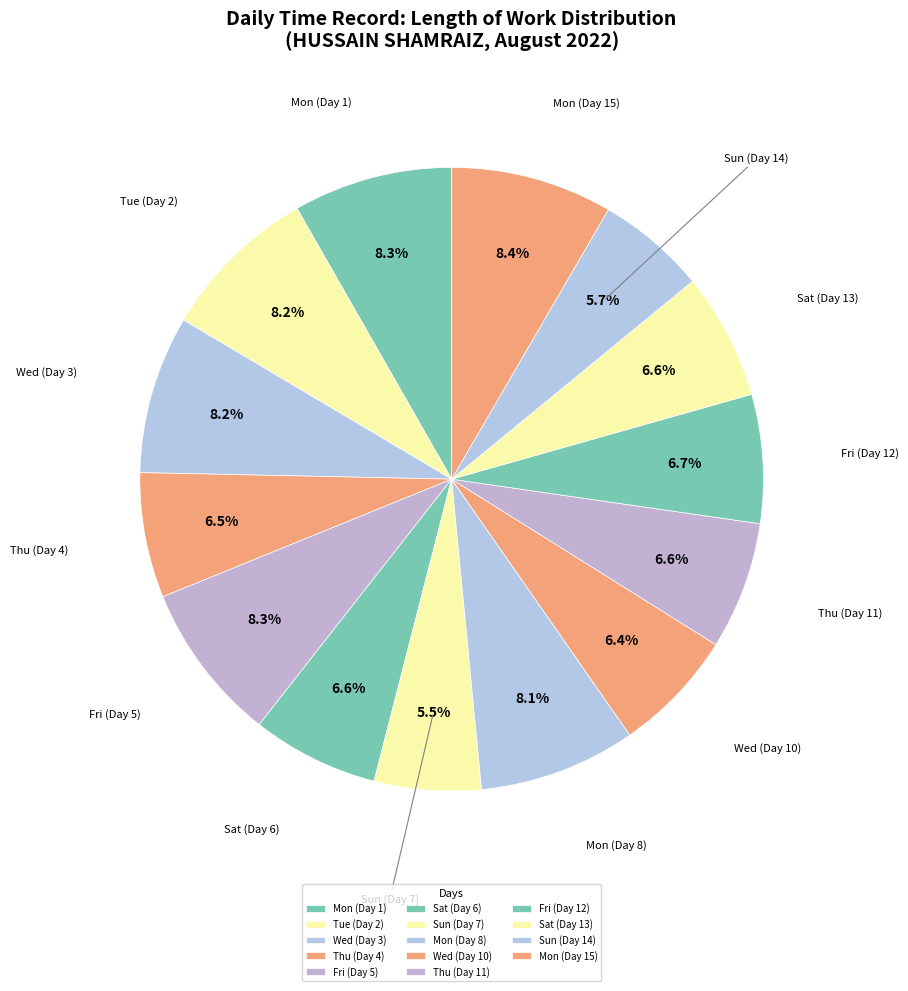

How many slices are in this pie chart?

14